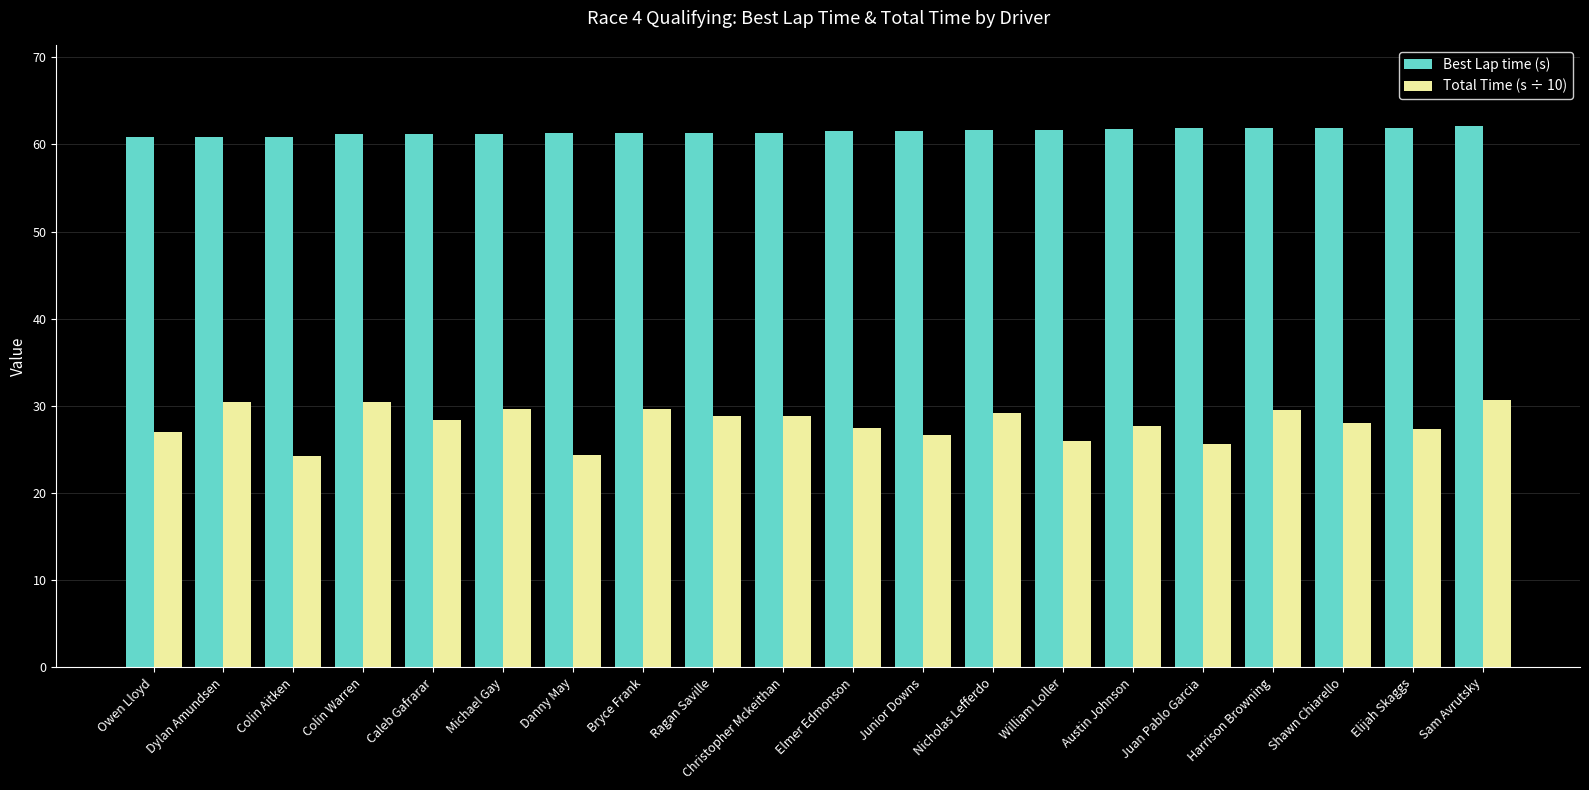

What is the value of the Total Time (s ÷ 10) bar at the 15th from the left?

27.7